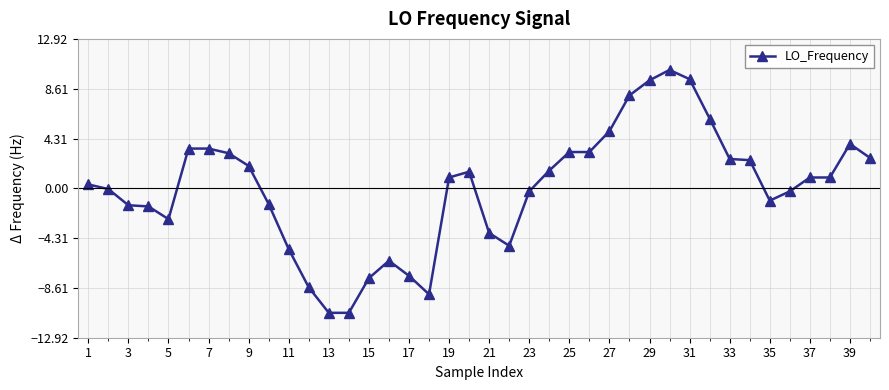

How many lines are shown in the chart?

1